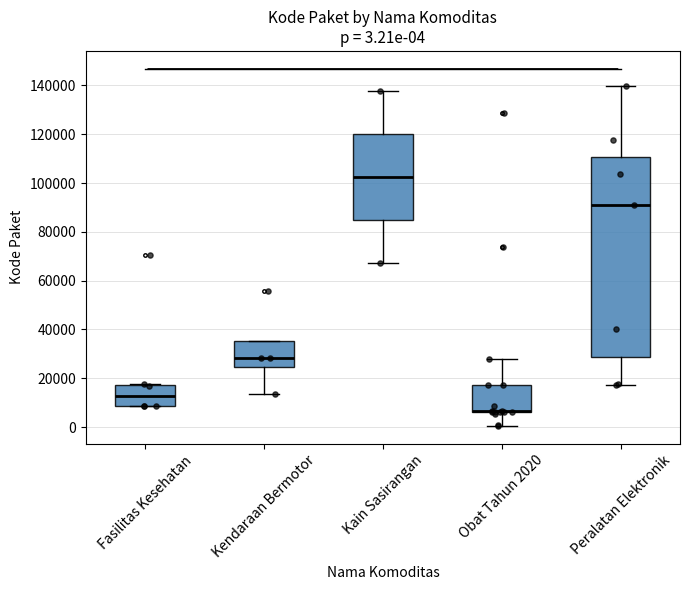

Which box is the tallest, from its lower edge to its upper edge?

Peralatan Elektronik